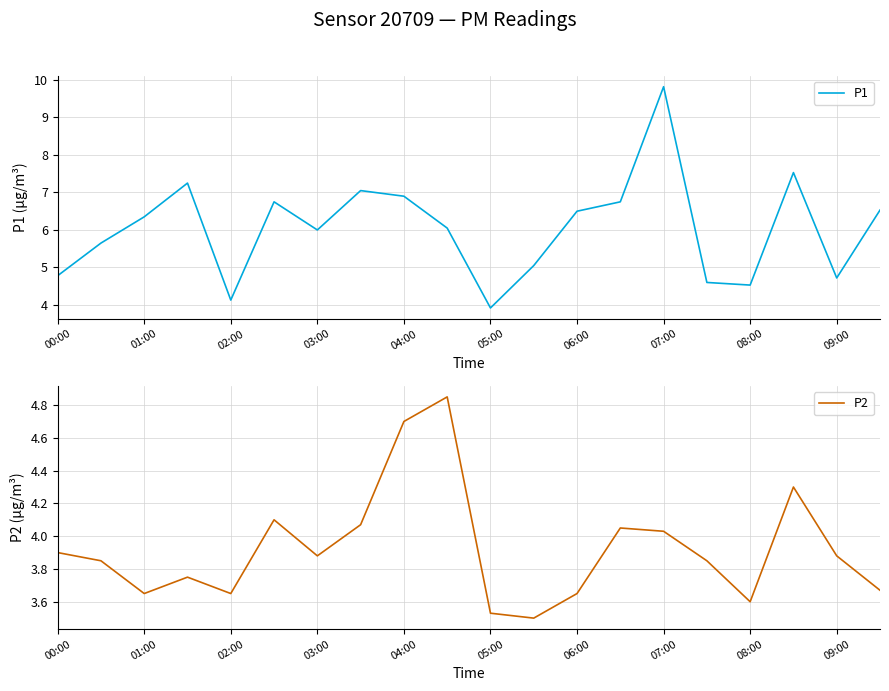

How many interior local peaks does the P1 series have?

5